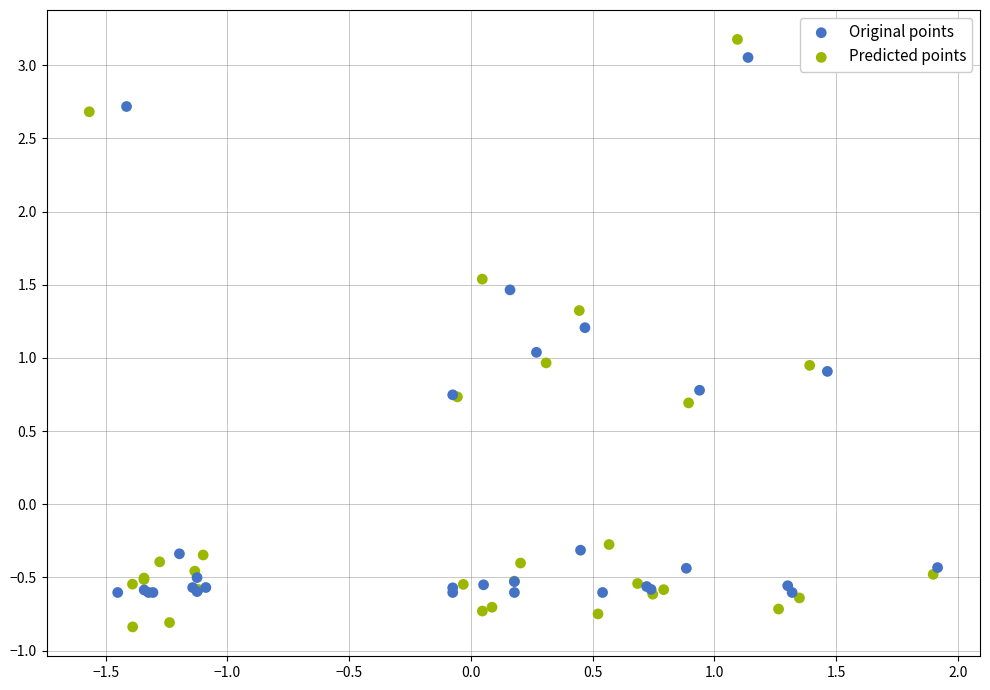

Which series has the widest spread of Y values?

Predicted points